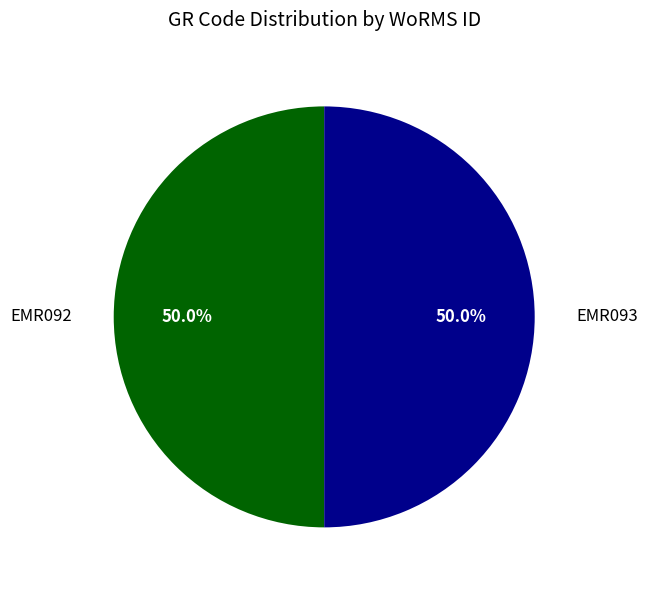

To the nearest percent, what percentage of the pie is EMR093?

50%